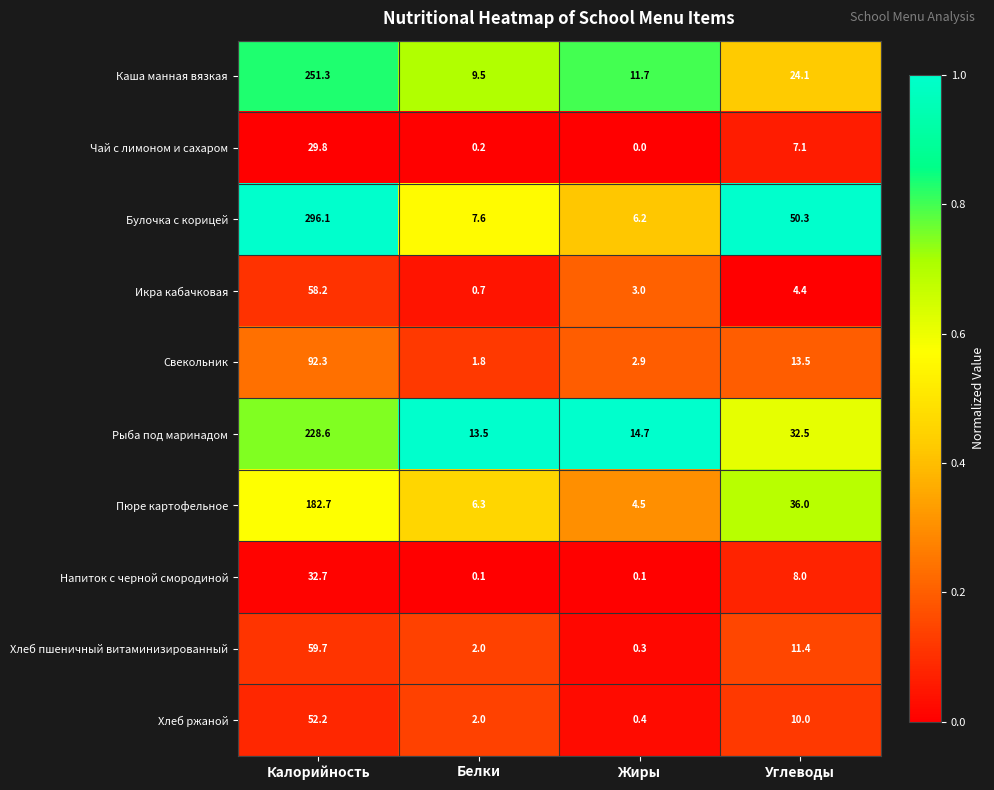

Which series has the largest total across all categories?

Булочка с корицей